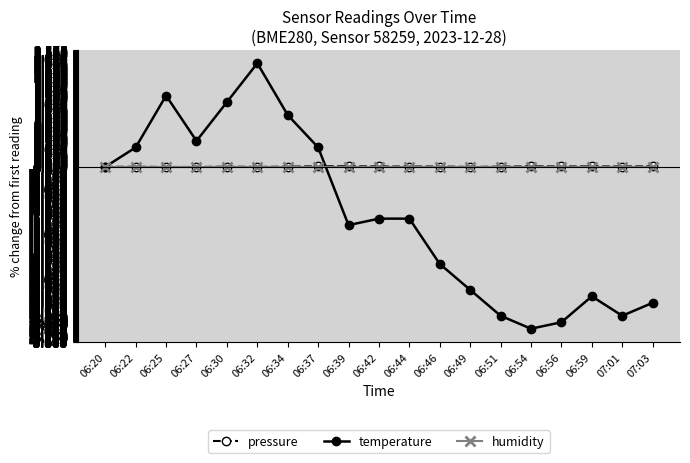

How many lines are shown in the chart?

3